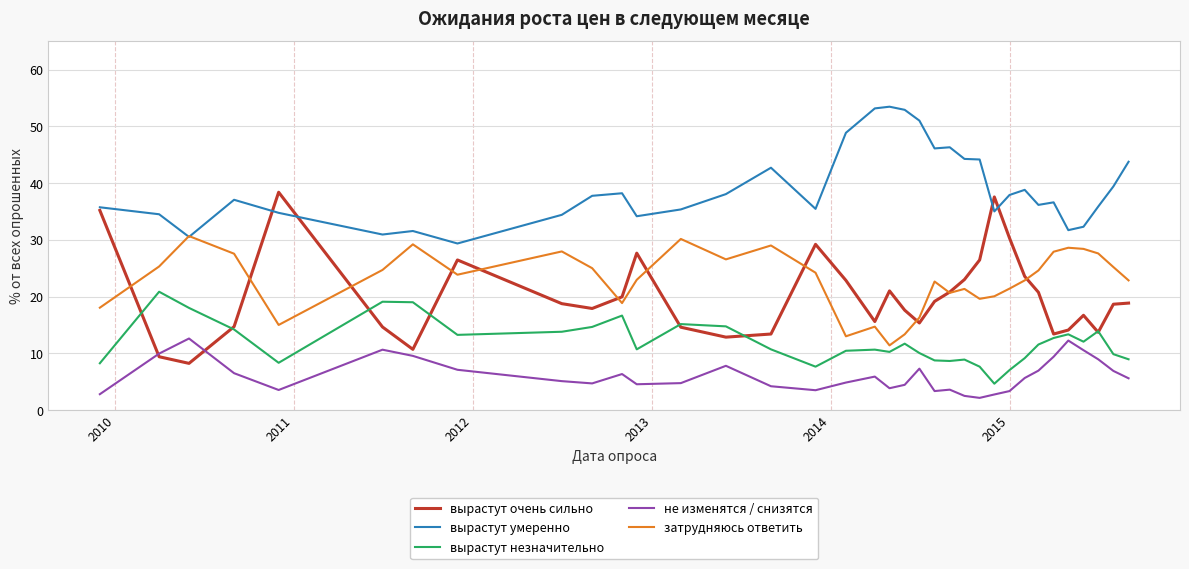

Rank the series by their maximum value, from lowest to highest.

не изменятся / снизятся, вырастут незначительно, затрудняюсь ответить, вырастут очень сильно, вырастут умеренно